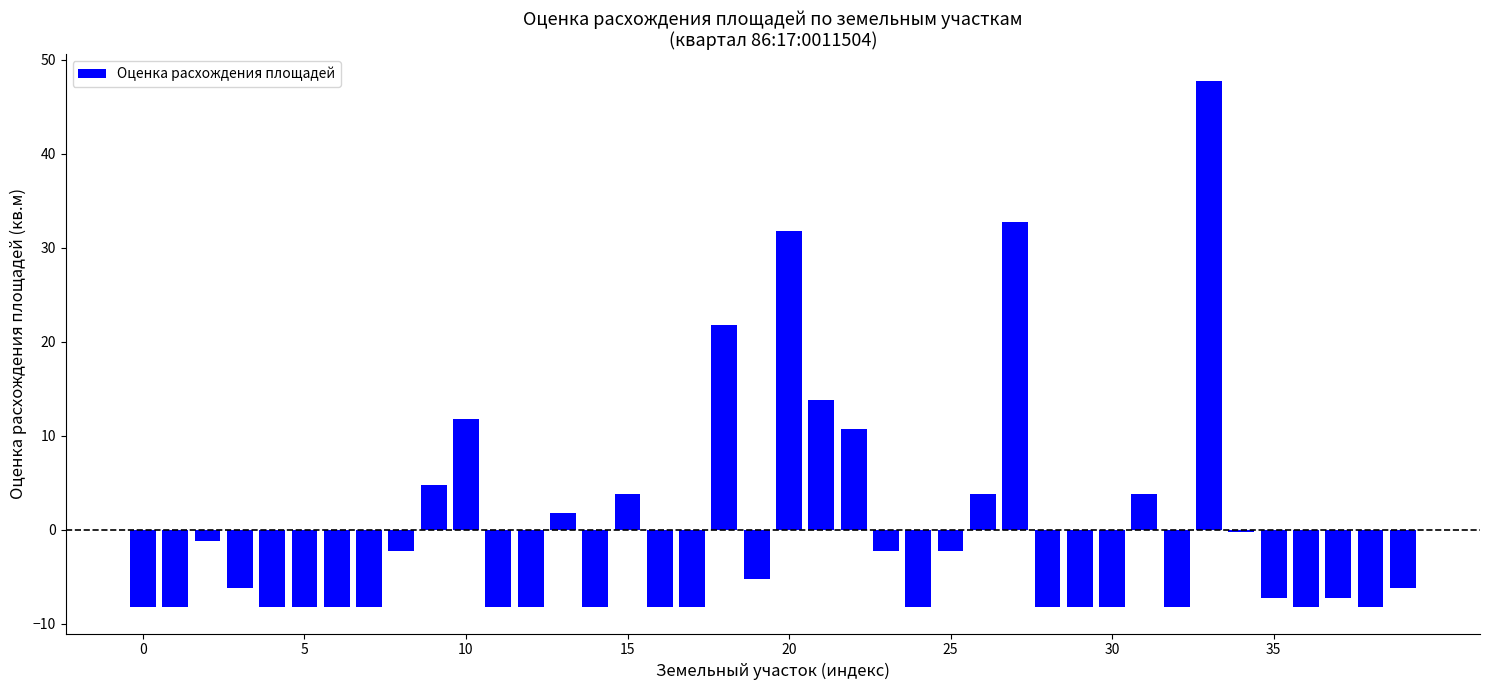

What is the greatest value displayed?

47.8